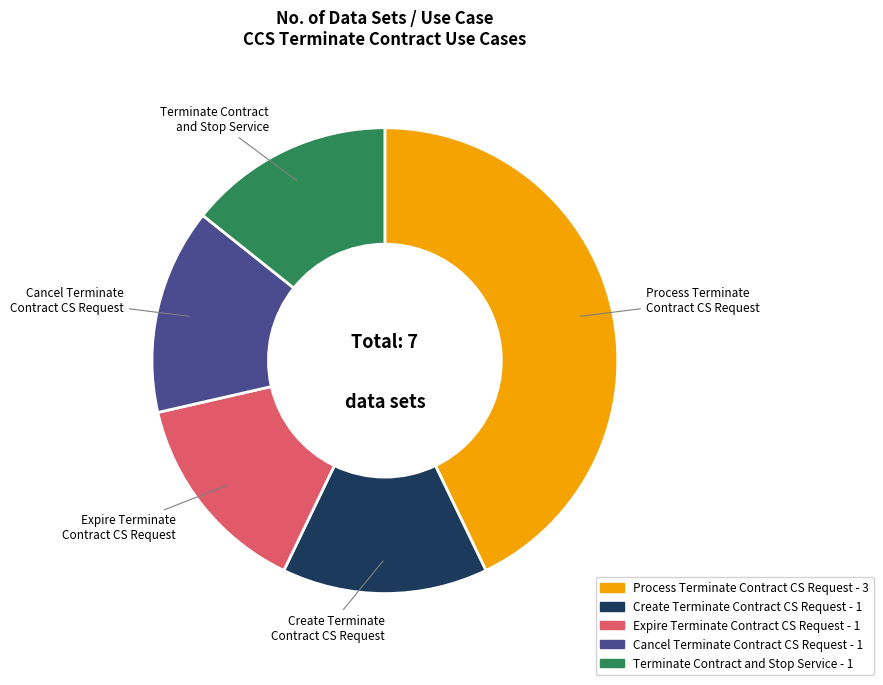

Does any single category account for the majority?

No